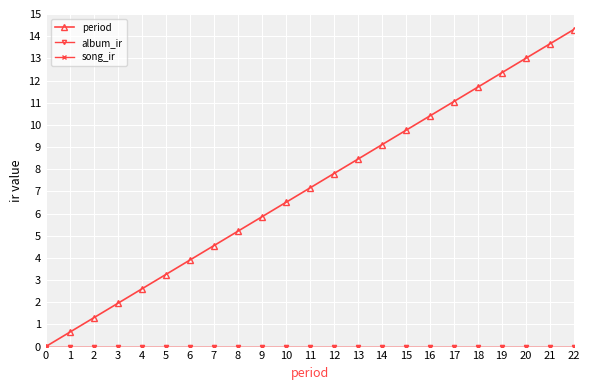

Does the chart have visible grid lines?

Yes